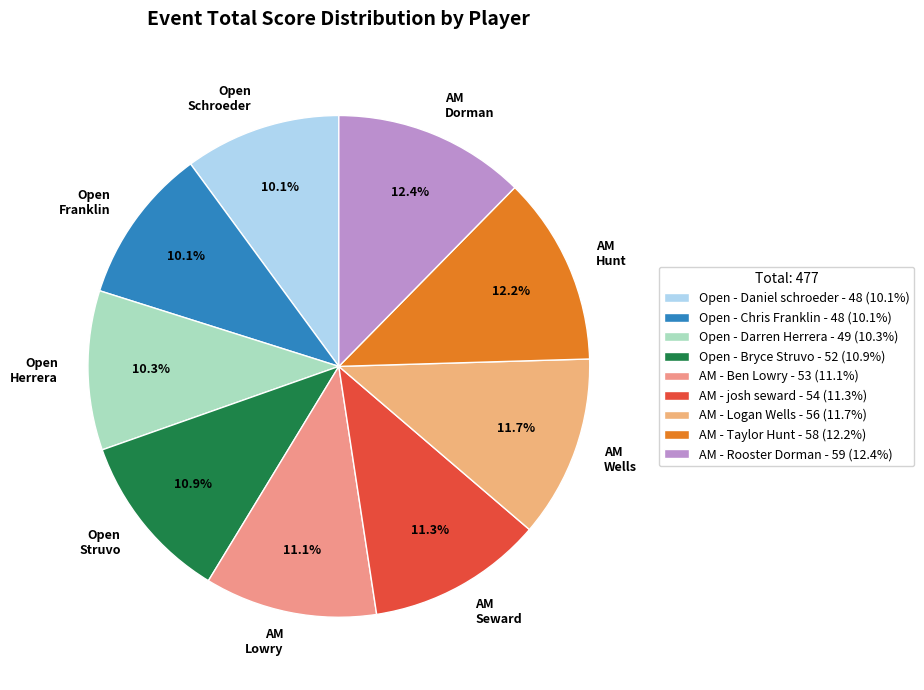

How many segments does this pie chart have?

9